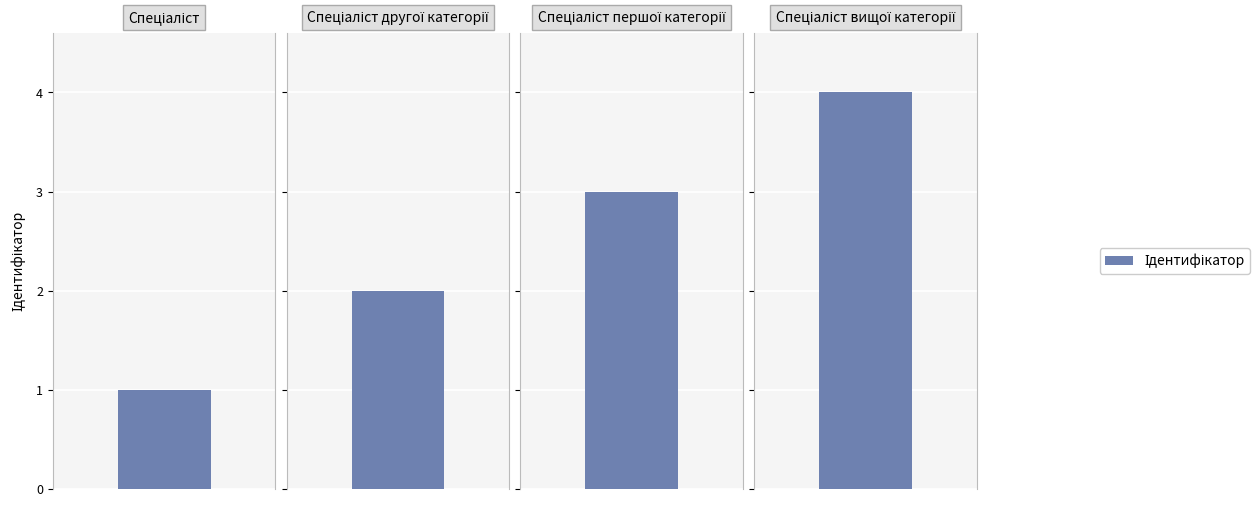

Approximately how many times larger is the value at Спеціаліст compared to Спеціаліст першої категорії?

0.3